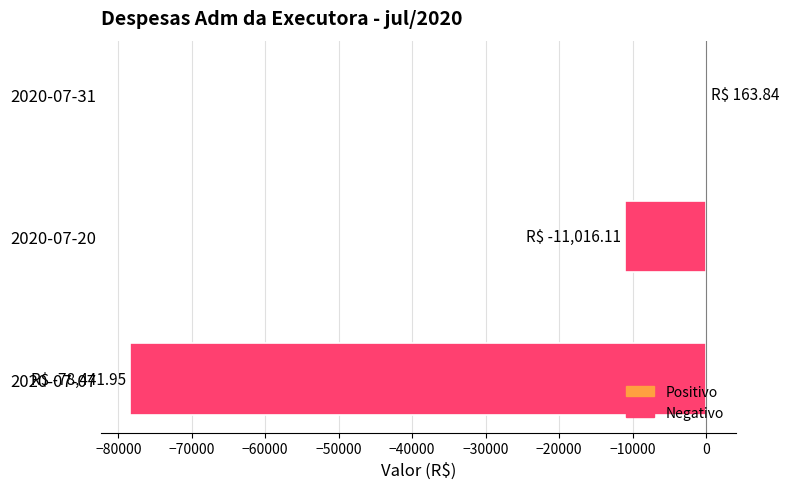

At which category does the chart reach its peak across all series?

2020-07-31